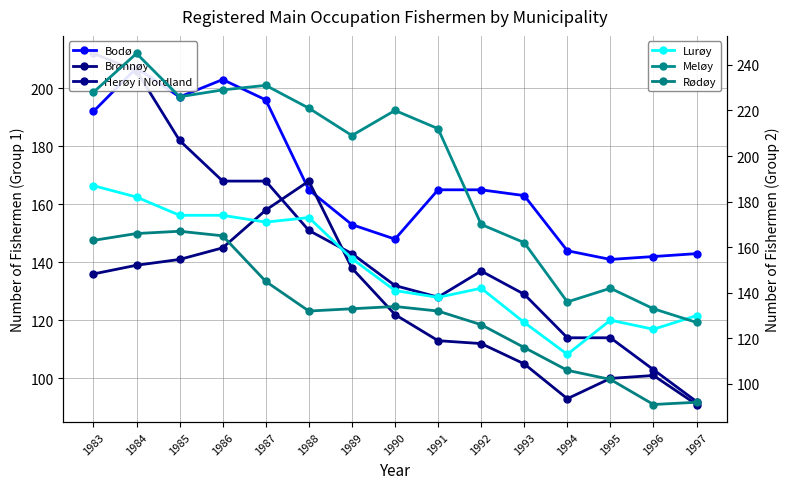

What is the average value of the Lurøy series?

151